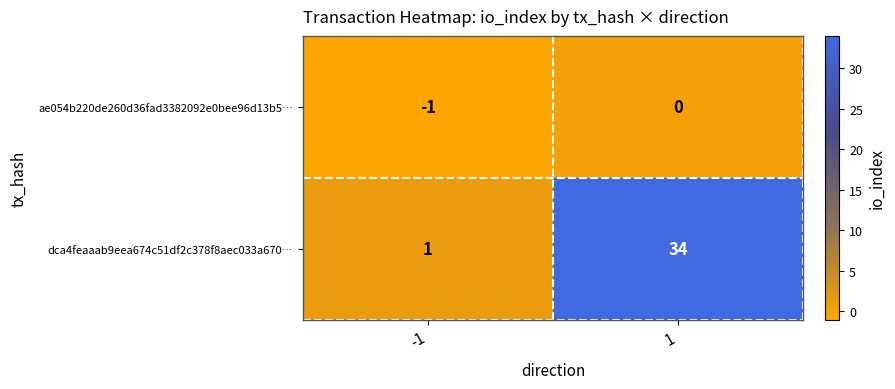

Rank the series by their maximum value, from highest to lowest.

dca4feaaab9eea674c51df2c378f8aec033a670…, ae054b220de260d36fad3382092e0bee96d13b5…